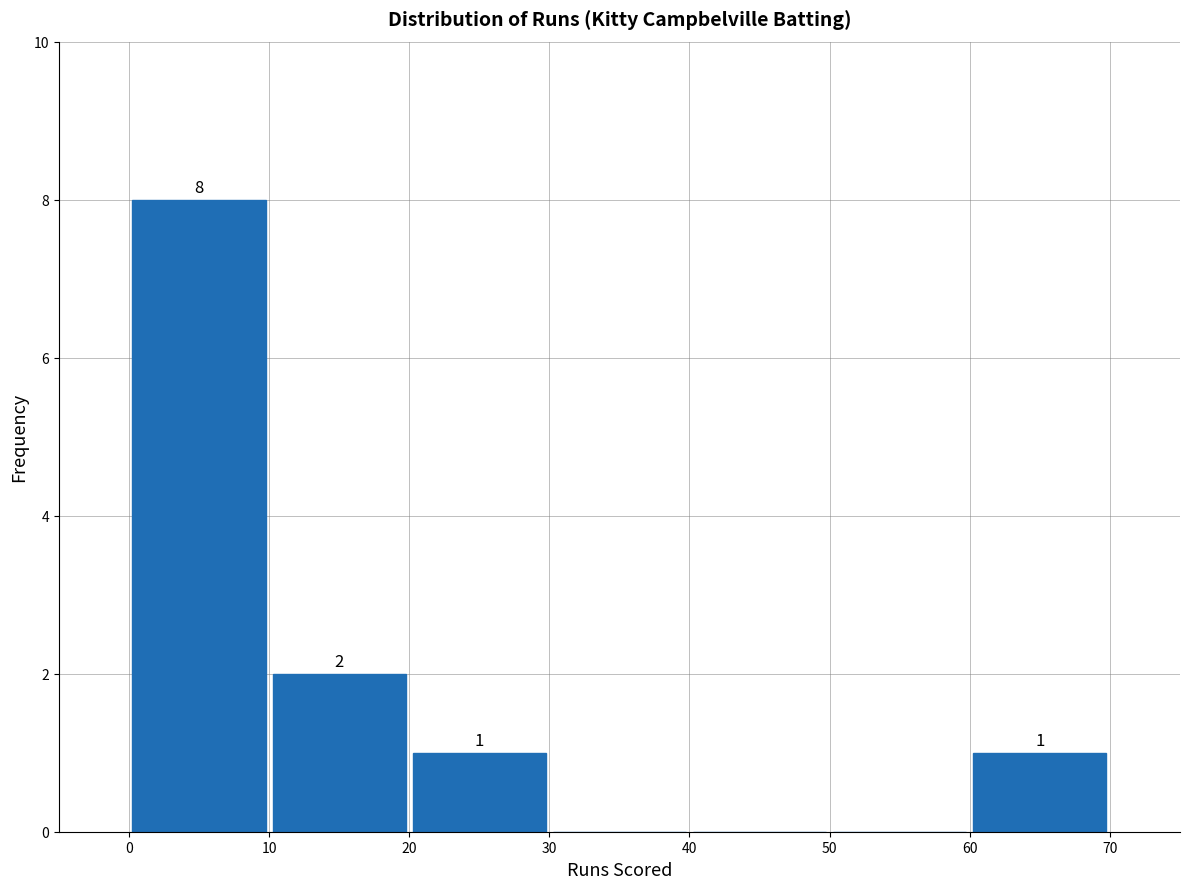

Over which range of the x-axis is the bar tallest?

0 to 10